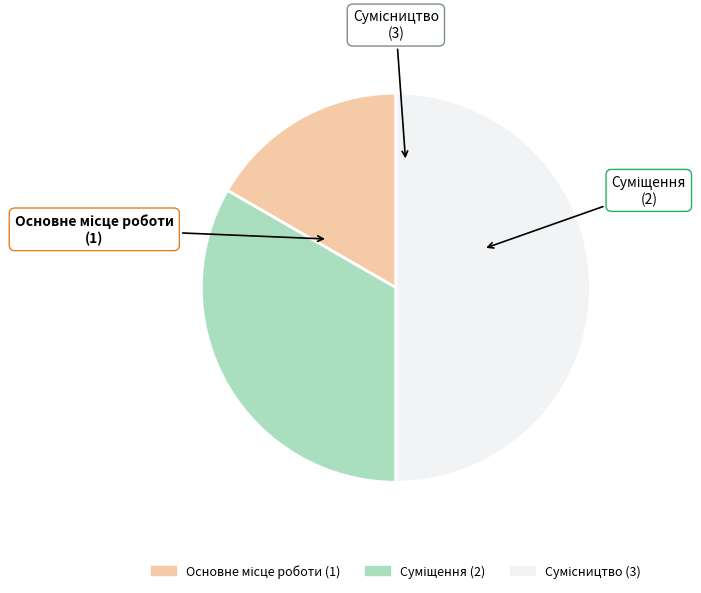

How many slices are in this pie chart?

3